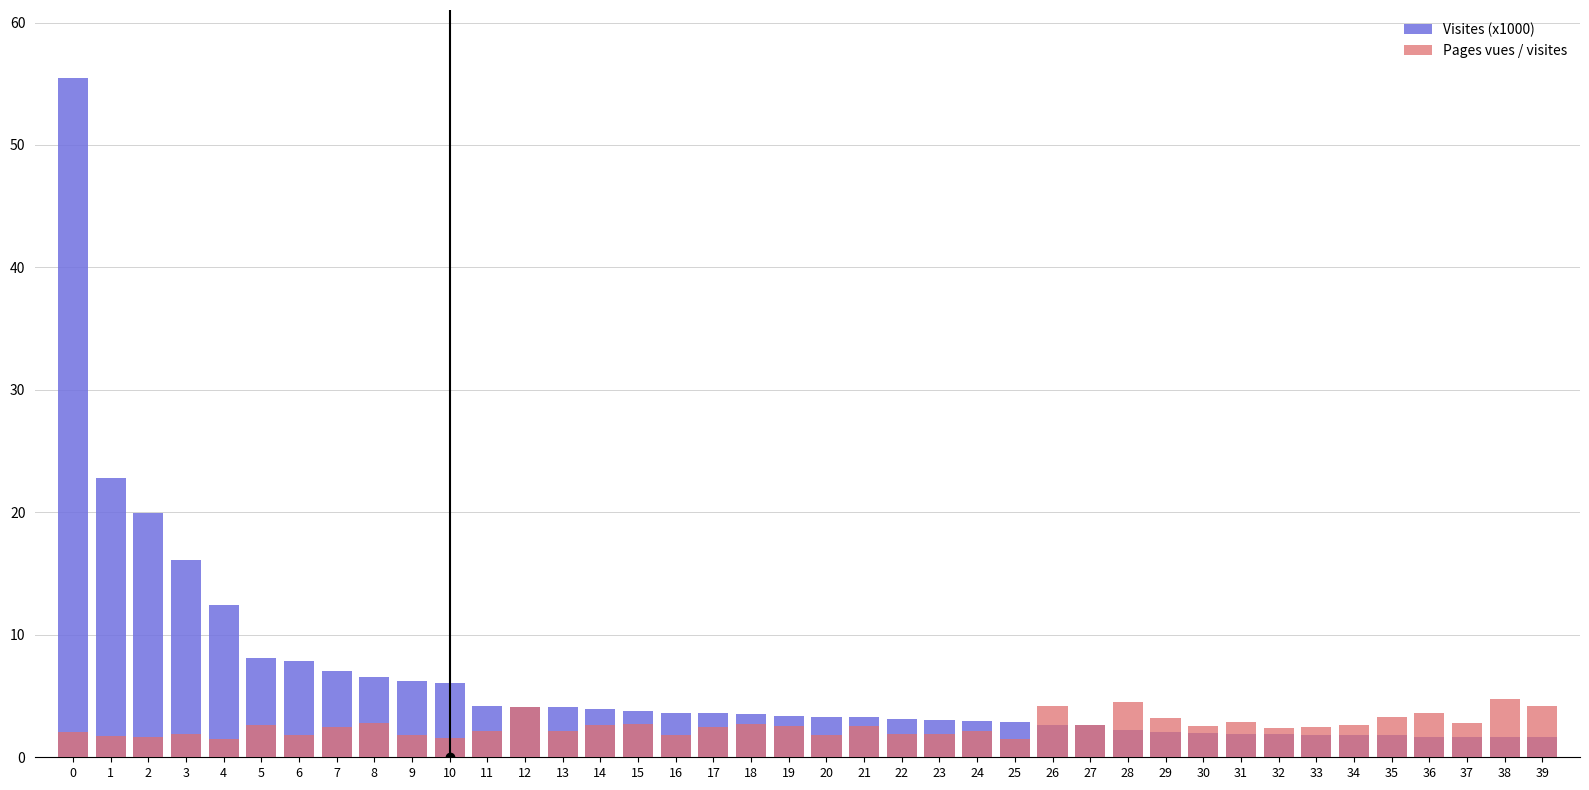

At which label is Visites (x1000) closest to 28?

1